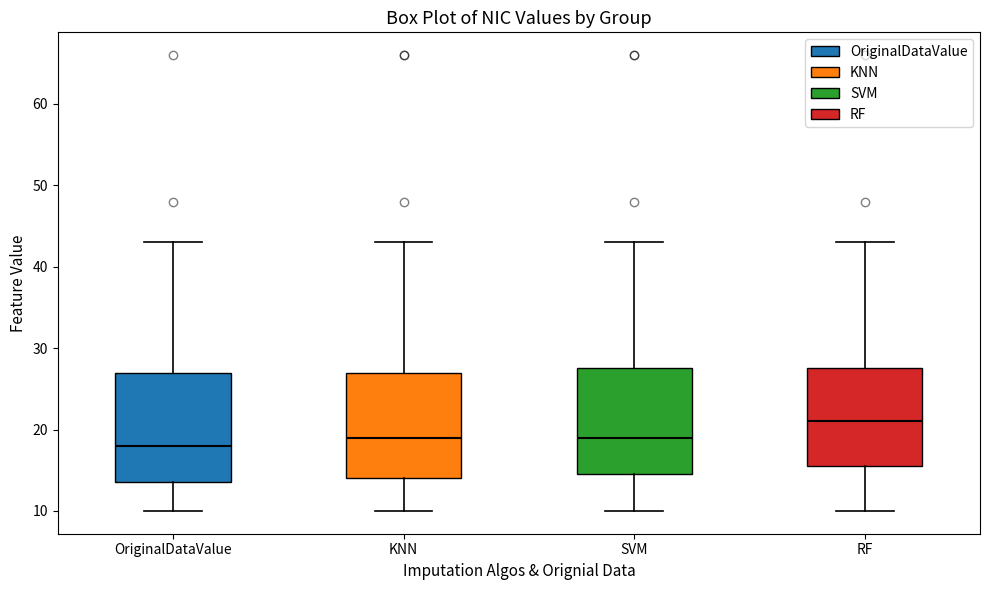

Where is the lower edge of the box for KNN on the y-axis? The values are not printed on the chart, so give them approximately, as read against the axis.

14